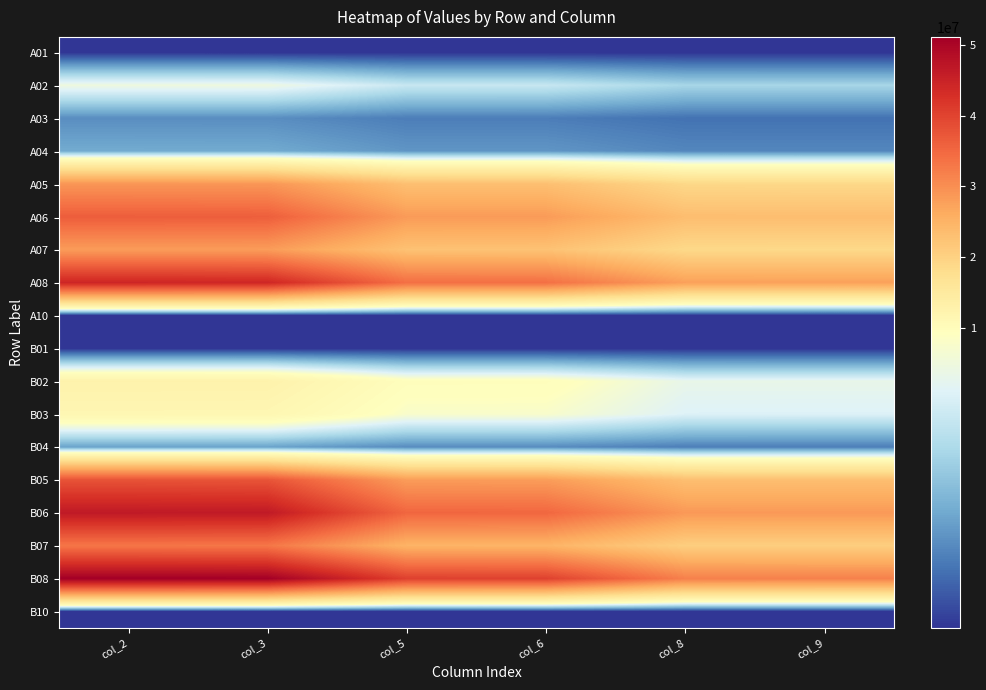

Between col_3 and col_9, which is larger?

col_3